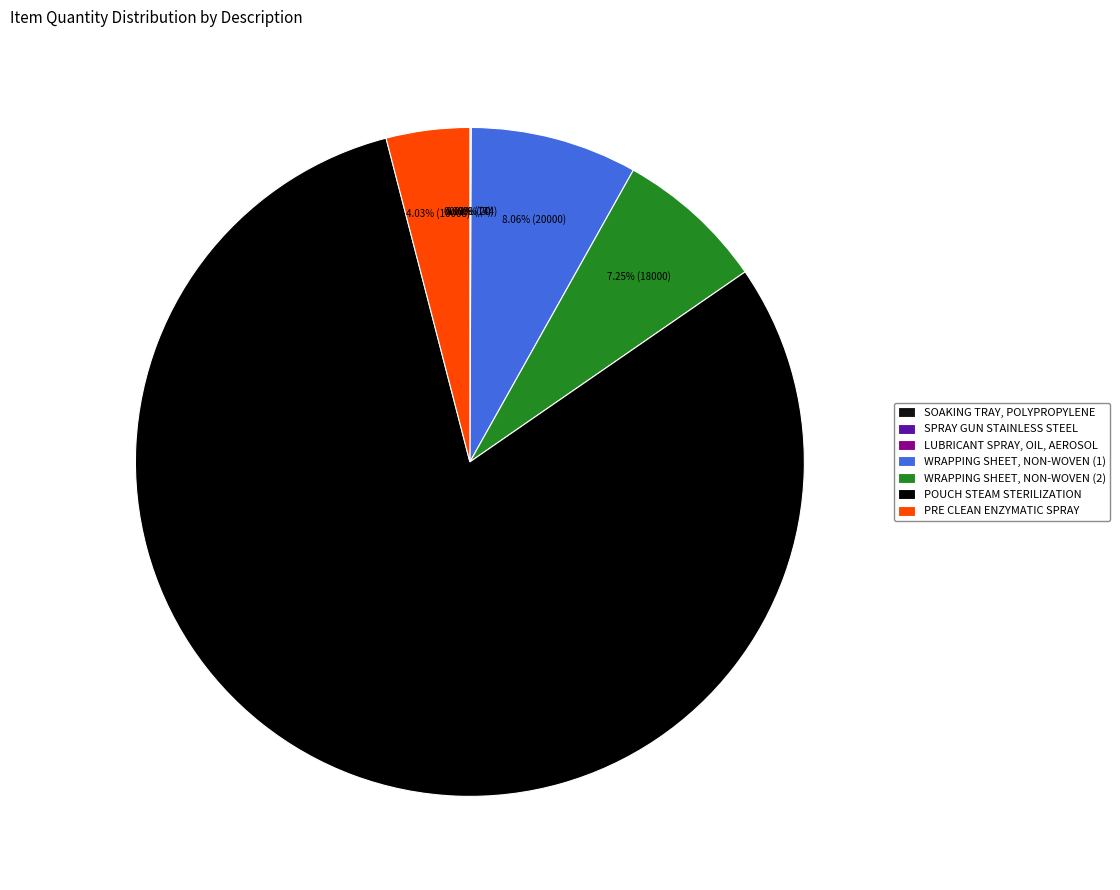

Count the number of slices in the pie.

7